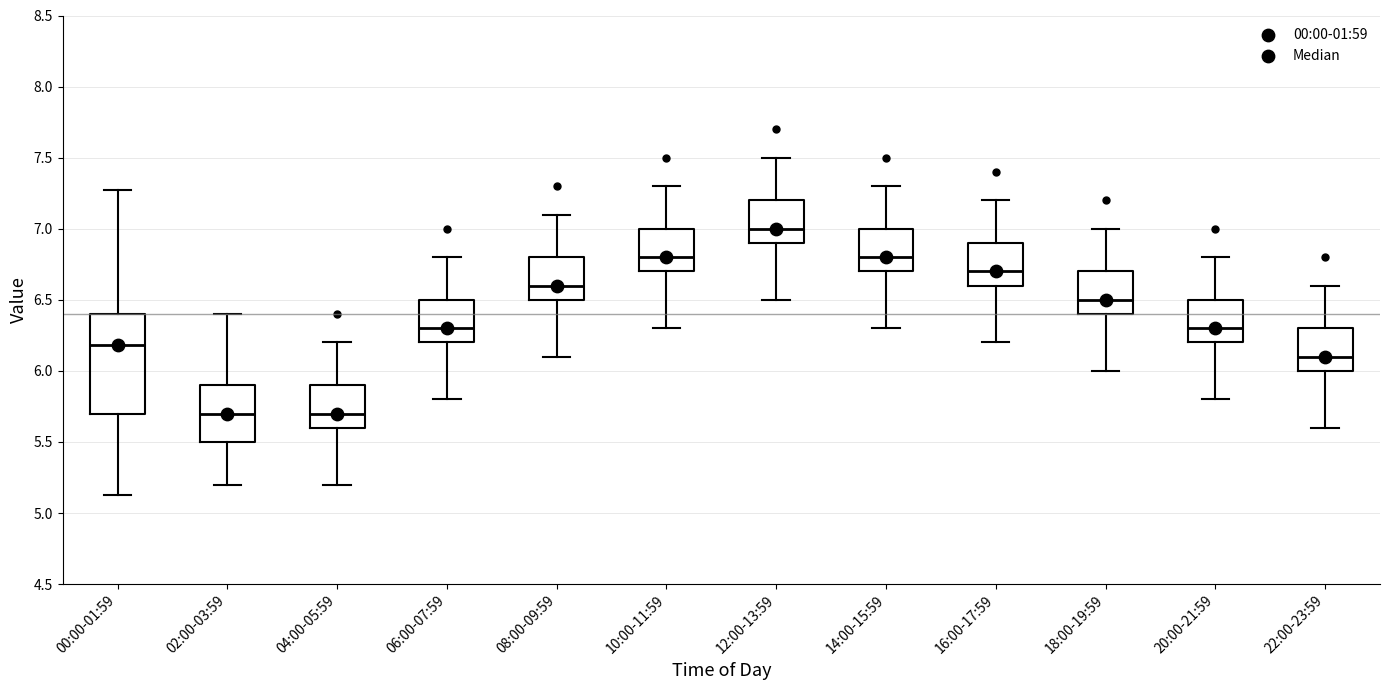

Reading left to right, transcribe this box plot: for each box, give where its median line is, the range the box spans, and where its two whiskers end, as read against the y-axis. The values are not printed on the chart, so give them approximately, as read against the axis.

00:00-01:59: median 6.20, box 5.70 to 6.40, whiskers 5.15 to 7.25
02:00-03:59: median 5.70, box 5.50 to 5.90, whiskers 5.20 to 6.40
04:00-05:59: median 5.70, box 5.60 to 5.90, whiskers 5.20 to 6.20
06:00-07:59: median 6.30, box 6.20 to 6.50, whiskers 5.80 to 6.80
08:00-09:59: median 6.60, box 6.50 to 6.80, whiskers 6.10 to 7.10
10:00-11:59: median 6.80, box 6.70 to 7.00, whiskers 6.30 to 7.30
12:00-13:59: median 7.00, box 6.90 to 7.20, whiskers 6.50 to 7.50
14:00-15:59: median 6.80, box 6.70 to 7.00, whiskers 6.30 to 7.30
16:00-17:59: median 6.70, box 6.60 to 6.90, whiskers 6.20 to 7.20
18:00-19:59: median 6.50, box 6.40 to 6.70, whiskers 6.00 to 7.00
20:00-21:59: median 6.30, box 6.20 to 6.50, whiskers 5.80 to 6.80
22:00-23:59: median 6.10, box 6.00 to 6.30, whiskers 5.60 to 6.60